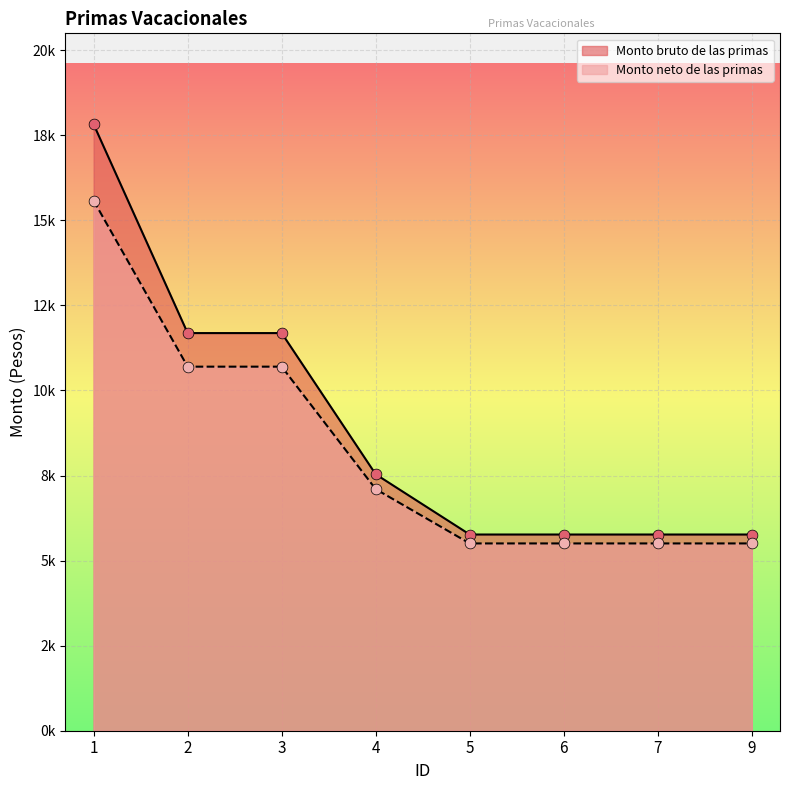

At which category is the sum across all series the highest?

1